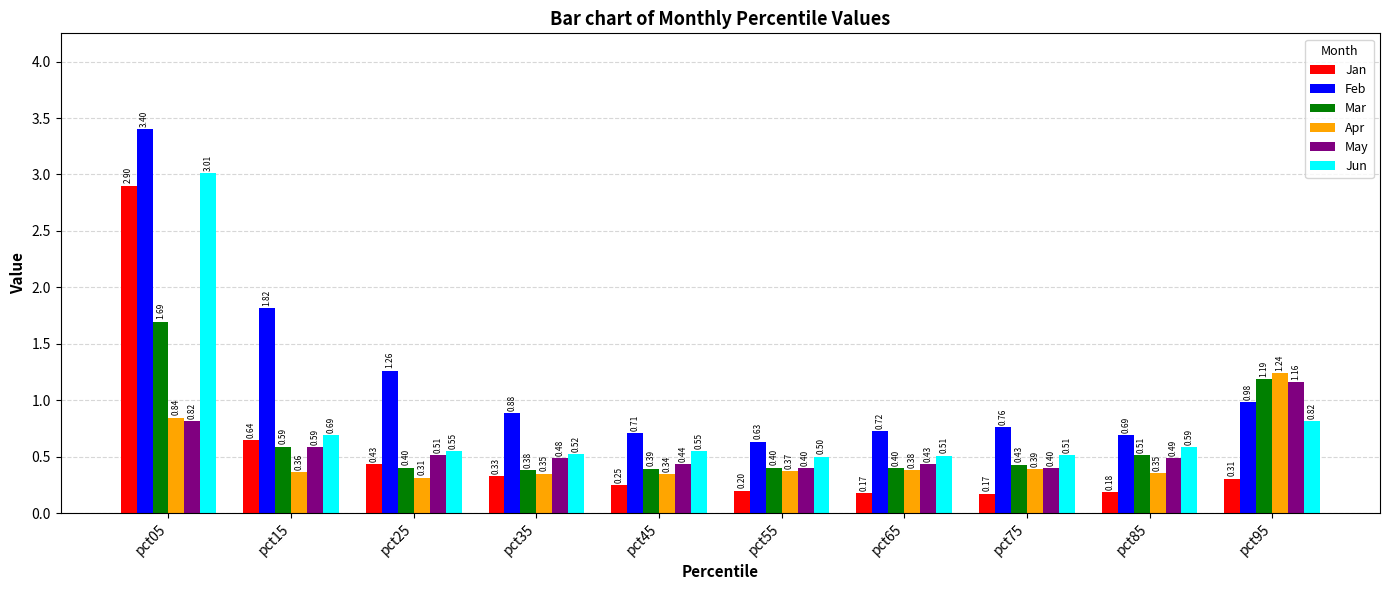

Is the value of Apr at pct75 greater than the value of Jun at pct65?

No